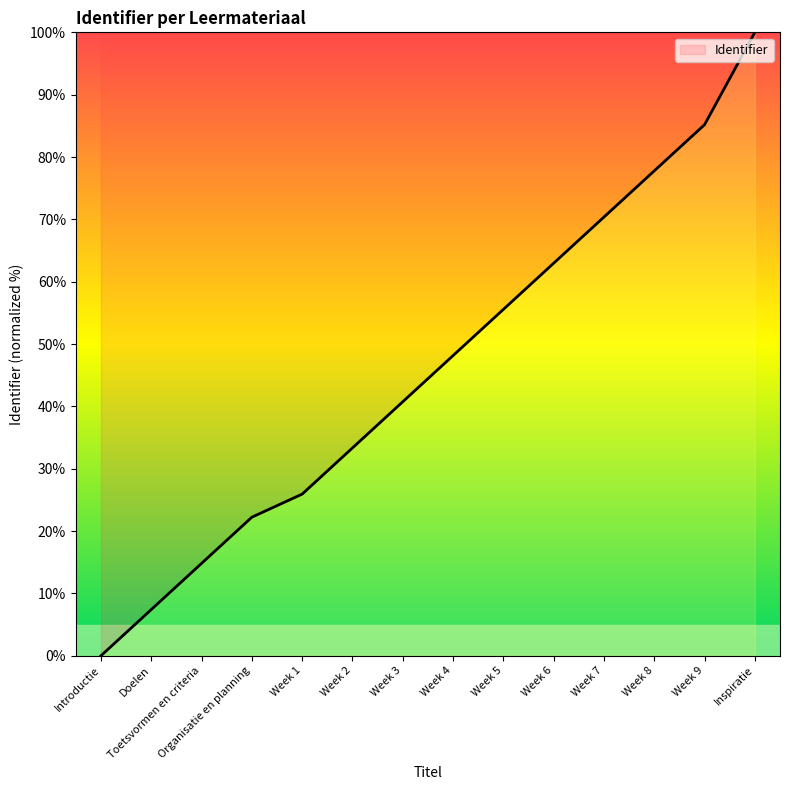

The chart shows a value of 25.9 at Week 1. True or false?

True